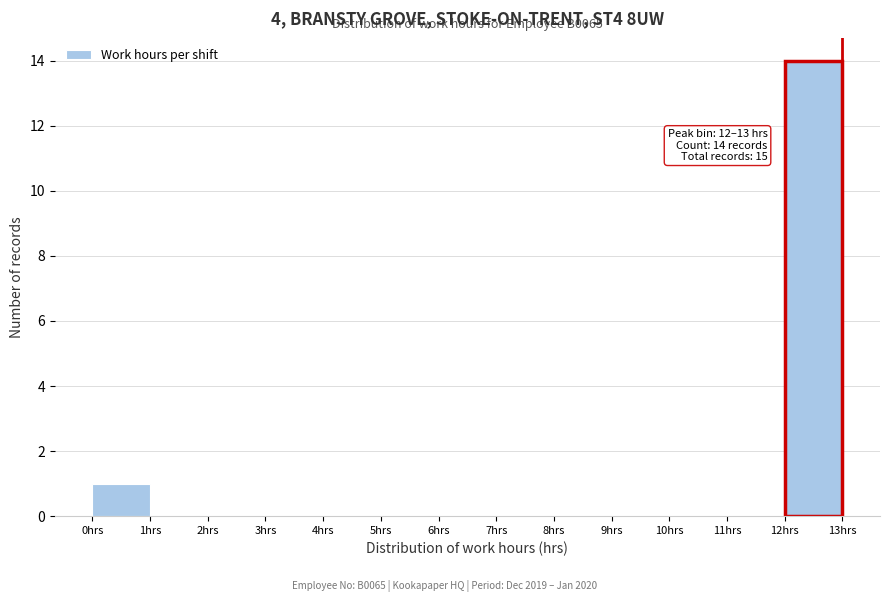

Which range on the x-axis has the tallest bar?

12 to 13